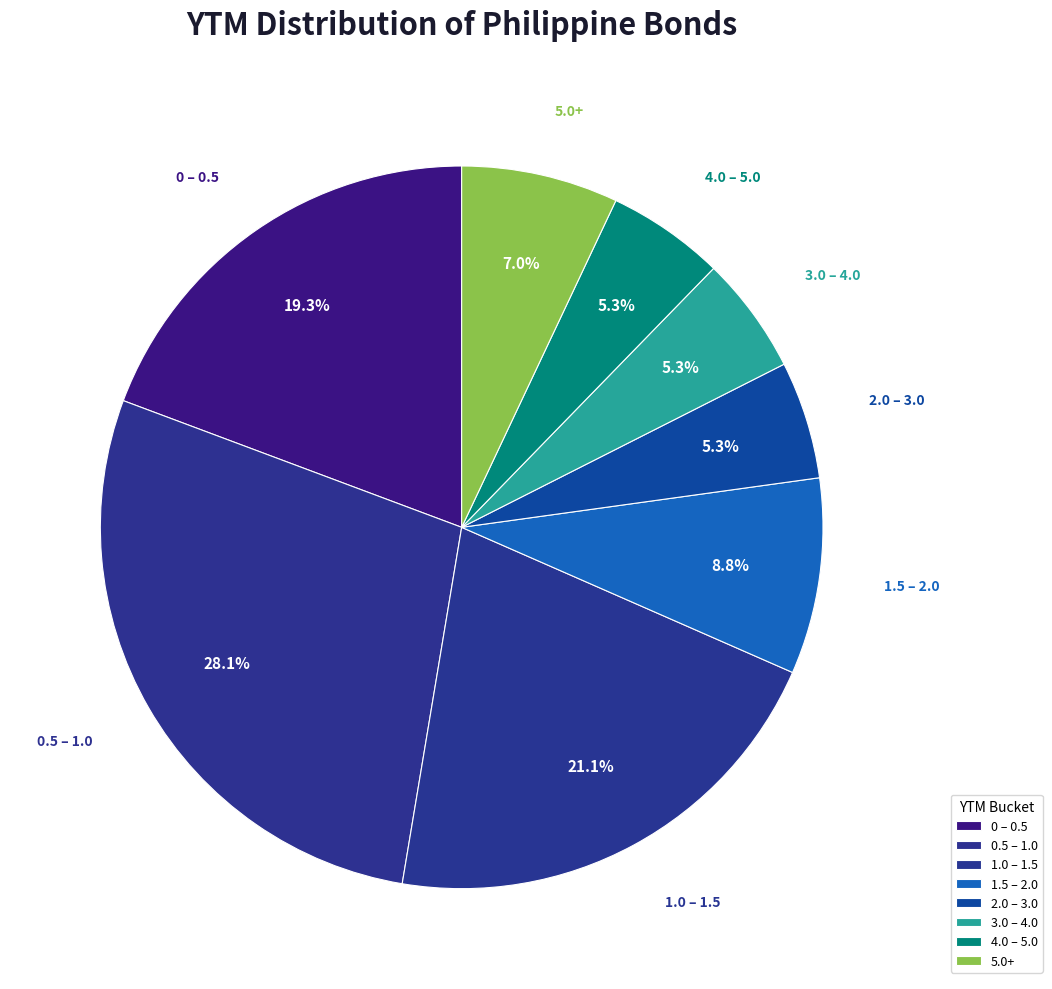

Count the number of slices in the pie.

8